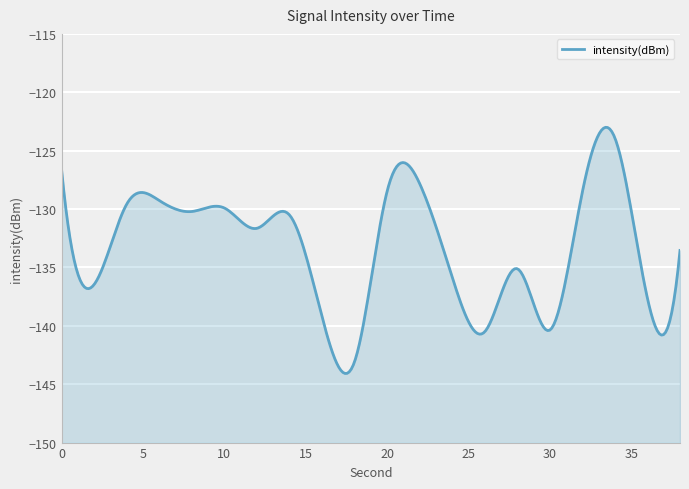

What value does the data have at 32?

-128.5